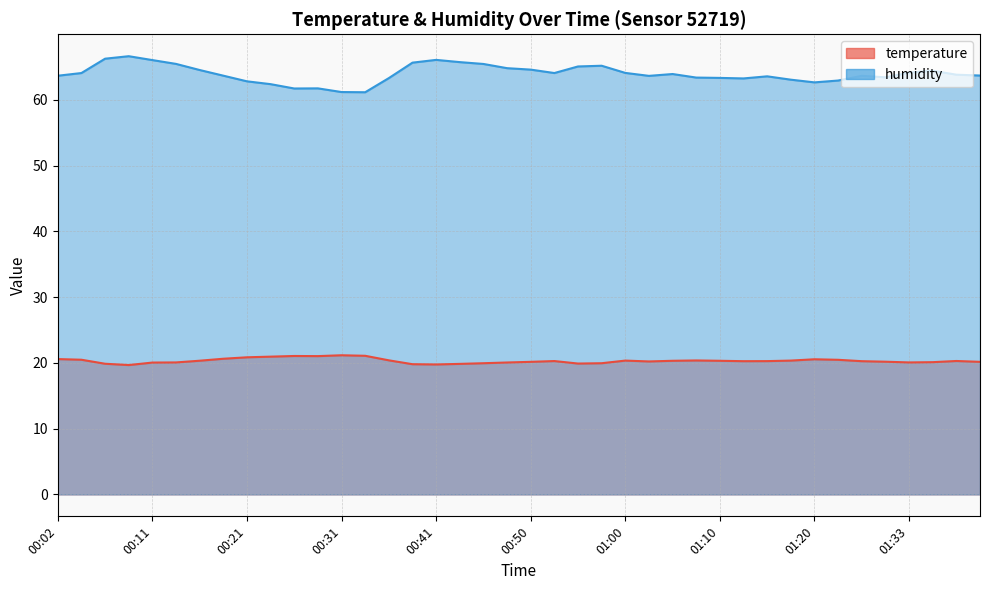

True or false: temperature and humidity cross at least once.

False